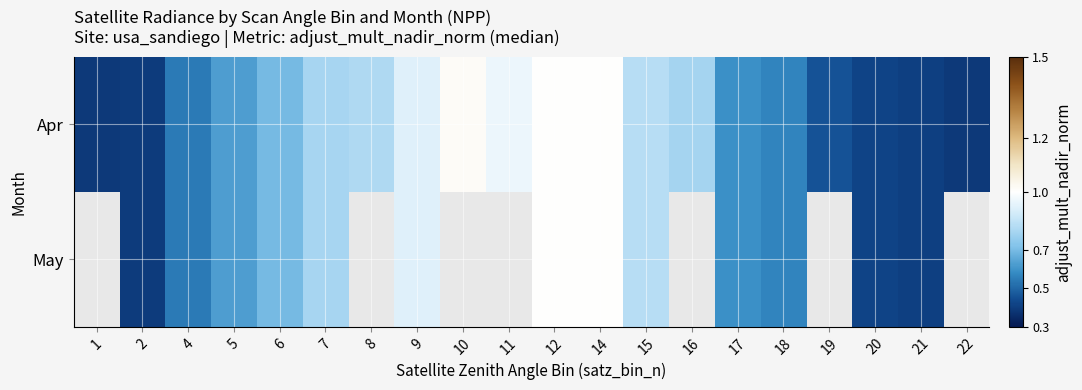

At which label is Apr closest to 0?

1